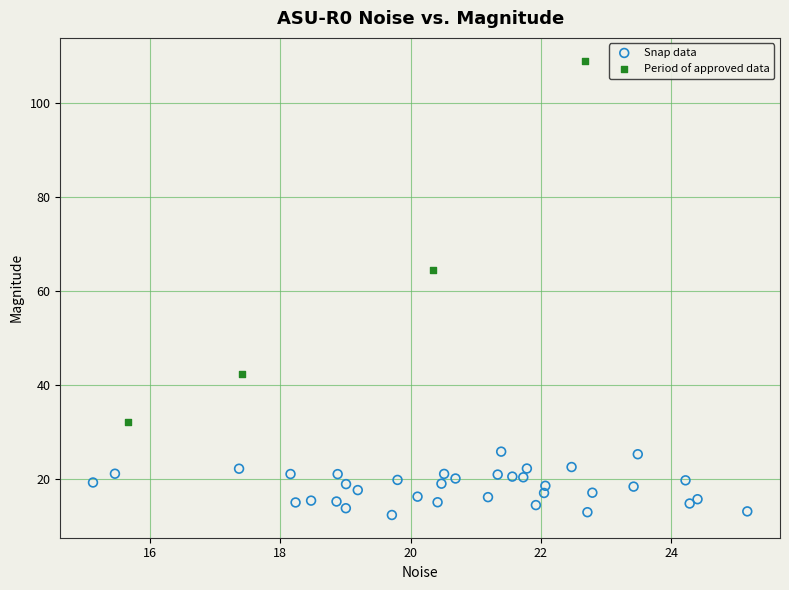

Which series reaches the minimum Y coordinate?

Snap data